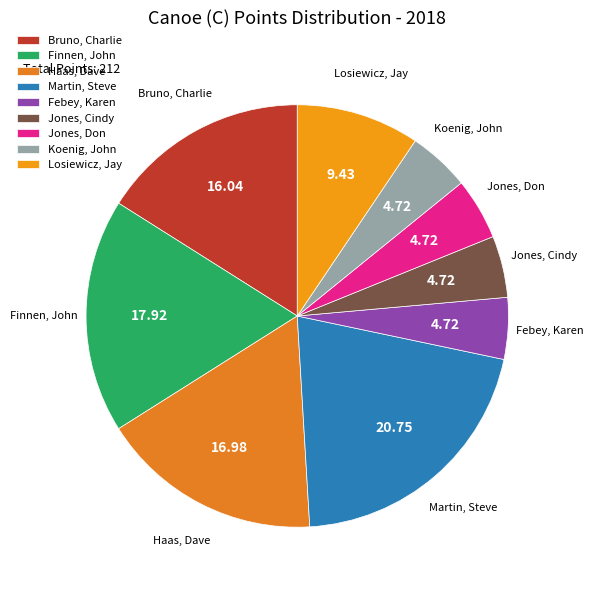

Which slice is the largest?

Martin, Steve